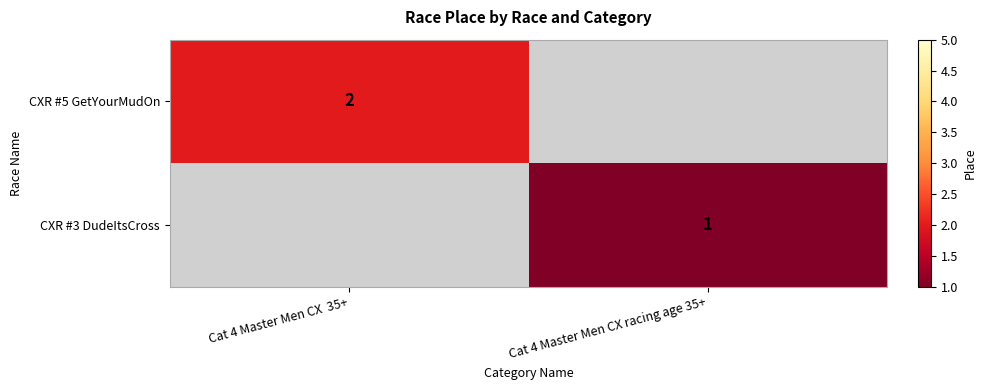

Is it true that CXR #5 GetYourMudOn equals 2 at Cat 4 Master Men CX  35+?

True